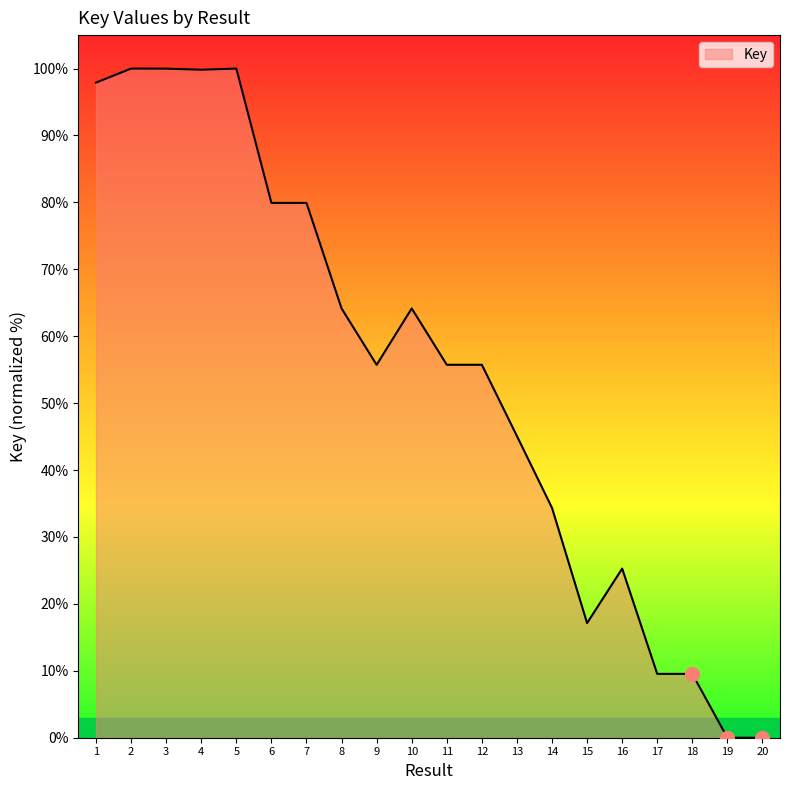

Reading left to right, list all the values displayed in this chart.

1=97.9	2=100.0	3=100.0	4=99.8	5=100.0	6=79.9	7=79.9	8=64.2	9=55.7	10=64.2	11=55.7	12=55.7	13=45.1	14=34.3	15=17.1	16=25.3	17=9.5	18=9.5	19=0.0	20=0.0